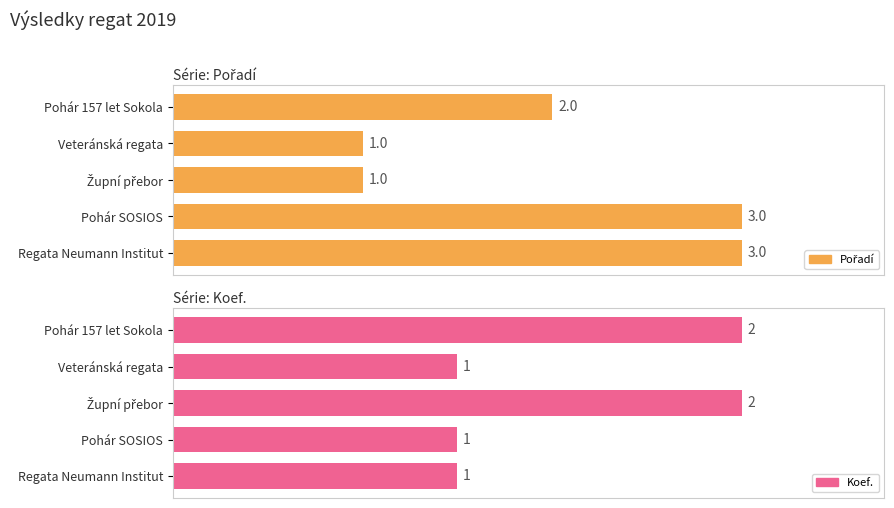

How many data points does each series have?

5